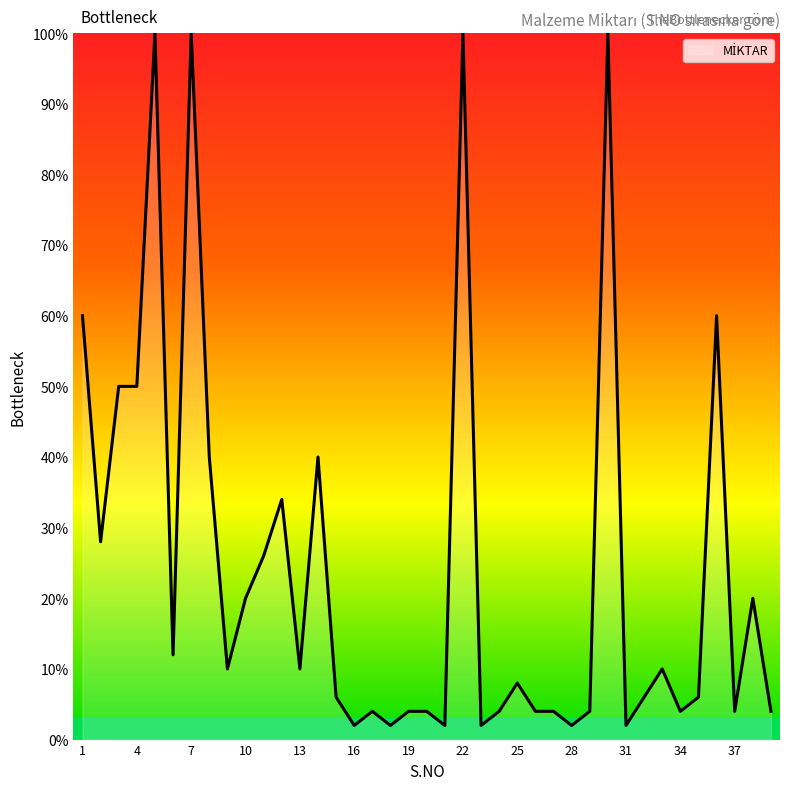

What is the difference between the maximum and minimum values?

98